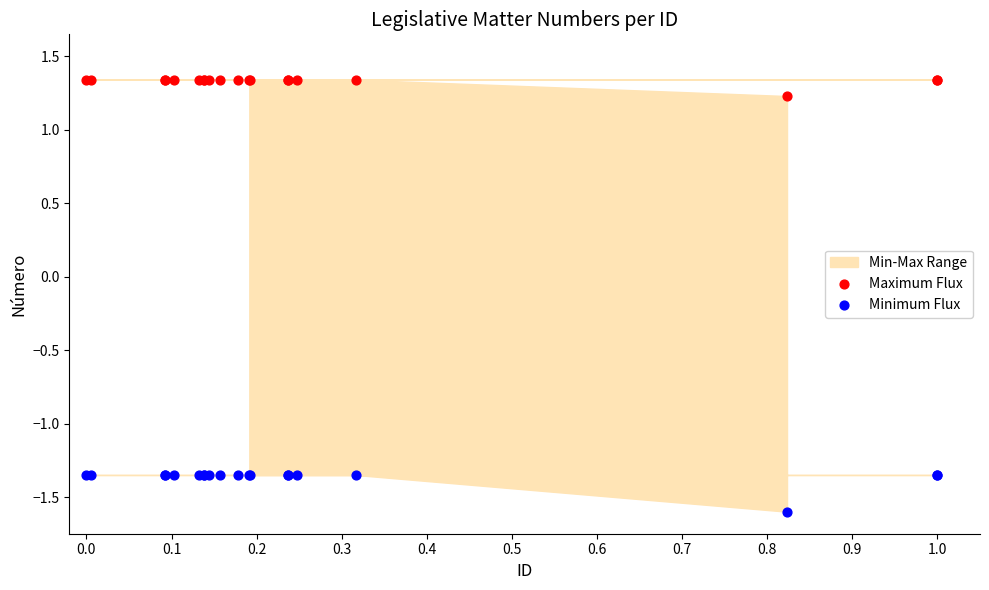

Which series reaches the maximum Y coordinate?

Maximum Flux